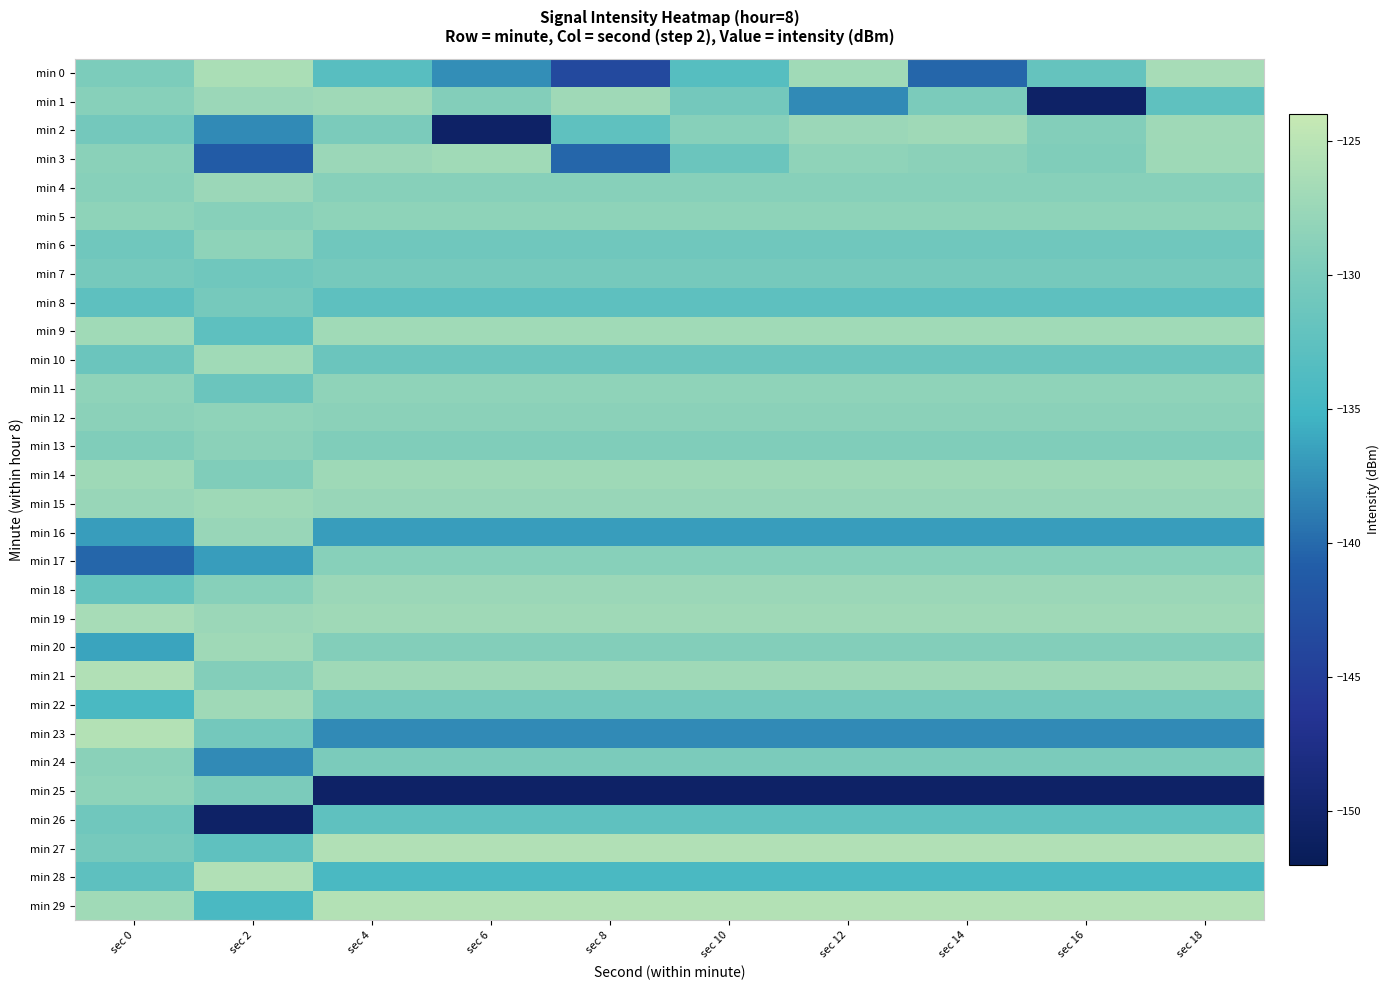

Reading left to right, transcribe all the data shown in this chart.

min 0: sec 0=-129.8	sec 2=-126.2	sec 4=-133.1	sec 6=-137.8	sec 8=-143.5	sec 10=-133.3	sec 12=-127.0	sec 14=-140.2	sec 16=-131.9	sec 18=-126.5
min 1: sec 0=-128.9	sec 2=-127.4	sec 4=-127.2	sec 6=-129.3	sec 8=-127.1	sec 10=-130.6	sec 12=-138.0	sec 14=-130.0	sec 16=-150.7	sec 18=-132.5
min 2: sec 0=-130.6	sec 2=-138.0	sec 4=-130.0	sec 6=-150.7	sec 8=-132.5	sec 10=-128.9	sec 12=-127.4	sec 14=-127.2	sec 16=-129.3	sec 18=-127.1
min 3: sec 0=-128.8	sec 2=-141.1	sec 4=-127.5	sec 6=-127.0	sec 8=-140.2	sec 10=-131.4	sec 12=-128.3	sec 14=-128.7	sec 16=-129.5	sec 18=-127.2
min 4: sec 0=-129.0	sec 2=-127.5	sec 4=-129.0	sec 6=-129.0	sec 8=-129.0	sec 10=-129.0	sec 12=-129.0	sec 14=-129.0	sec 16=-129.0	sec 18=-129.0
min 5: sec 0=-128.5	sec 2=-129.0	sec 4=-128.5	sec 6=-128.5	sec 8=-128.5	sec 10=-128.5	sec 12=-128.5	sec 14=-128.5	sec 16=-128.5	sec 18=-128.5
min 6: sec 0=-130.9	sec 2=-128.5	sec 4=-130.9	sec 6=-130.9	sec 8=-130.9	sec 10=-130.9	sec 12=-130.9	sec 14=-130.9	sec 16=-130.9	sec 18=-130.9
min 7: sec 0=-130.4	sec 2=-130.9	sec 4=-130.4	sec 6=-130.4	sec 8=-130.4	sec 10=-130.4	sec 12=-130.4	sec 14=-130.4	sec 16=-130.4	sec 18=-130.4
min 8: sec 0=-132.6	sec 2=-130.4	sec 4=-132.6	sec 6=-132.6	sec 8=-132.6	sec 10=-132.6	sec 12=-132.6	sec 14=-132.6	sec 16=-132.6	sec 18=-132.6
min 9: sec 0=-127.0	sec 2=-132.6	sec 4=-127.0	sec 6=-127.0	sec 8=-127.0	sec 10=-127.0	sec 12=-127.0	sec 14=-127.0	sec 16=-127.0	sec 18=-127.0
min 10: sec 0=-131.4	sec 2=-127.0	sec 4=-131.4	sec 6=-131.4	sec 8=-131.4	sec 10=-131.4	sec 12=-131.4	sec 14=-131.4	sec 16=-131.4	sec 18=-131.4
min 11: sec 0=-128.3	sec 2=-131.4	sec 4=-128.3	sec 6=-128.3	sec 8=-128.3	sec 10=-128.3	sec 12=-128.3	sec 14=-128.3	sec 16=-128.3	sec 18=-128.3
min 12: sec 0=-128.7	sec 2=-128.3	sec 4=-128.7	sec 6=-128.7	sec 8=-128.7	sec 10=-128.7	sec 12=-128.7	sec 14=-128.7	sec 16=-128.7	sec 18=-128.7
min 13: sec 0=-129.5	sec 2=-128.7	sec 4=-129.5	sec 6=-129.5	sec 8=-129.5	sec 10=-129.5	sec 12=-129.5	sec 14=-129.5	sec 16=-129.5	sec 18=-129.5
min 14: sec 0=-127.2	sec 2=-129.5	sec 4=-127.2	sec 6=-127.2	sec 8=-127.2	sec 10=-127.2	sec 12=-127.2	sec 14=-127.2	sec 16=-127.2	sec 18=-127.2
min 15: sec 0=-127.6	sec 2=-127.2	sec 4=-127.6	sec 6=-127.6	sec 8=-127.6	sec 10=-127.6	sec 12=-127.6	sec 14=-127.6	sec 16=-127.6	sec 18=-127.6
min 16: sec 0=-136.8	sec 2=-127.6	sec 4=-136.8	sec 6=-136.8	sec 8=-136.8	sec 10=-136.8	sec 12=-136.8	sec 14=-136.8	sec 16=-136.8	sec 18=-136.8
min 17: sec 0=-140.2	sec 2=-136.8	sec 4=-128.9	sec 6=-128.9	sec 8=-128.9	sec 10=-128.9	sec 12=-128.9	sec 14=-128.9	sec 16=-128.9	sec 18=-128.9
min 18: sec 0=-131.9	sec 2=-128.9	sec 4=-127.4	sec 6=-127.4	sec 8=-127.4	sec 10=-127.4	sec 12=-127.4	sec 14=-127.4	sec 16=-127.4	sec 18=-127.4
min 19: sec 0=-126.5	sec 2=-127.4	sec 4=-127.2	sec 6=-127.2	sec 8=-127.2	sec 10=-127.2	sec 12=-127.2	sec 14=-127.2	sec 16=-127.2	sec 18=-127.2
min 20: sec 0=-136.3	sec 2=-127.2	sec 4=-129.3	sec 6=-129.3	sec 8=-129.3	sec 10=-129.3	sec 12=-129.3	sec 14=-129.3	sec 16=-129.3	sec 18=-129.3
min 21: sec 0=-125.7	sec 2=-129.3	sec 4=-127.1	sec 6=-127.1	sec 8=-127.1	sec 10=-127.1	sec 12=-127.1	sec 14=-127.1	sec 16=-127.1	sec 18=-127.1
min 22: sec 0=-134.4	sec 2=-127.1	sec 4=-130.6	sec 6=-130.6	sec 8=-130.6	sec 10=-130.6	sec 12=-130.6	sec 14=-130.6	sec 16=-130.6	sec 18=-130.6
min 23: sec 0=-125.6	sec 2=-130.6	sec 4=-138.0	sec 6=-138.0	sec 8=-138.0	sec 10=-138.0	sec 12=-138.0	sec 14=-138.0	sec 16=-138.0	sec 18=-138.0
min 24: sec 0=-128.8	sec 2=-138.0	sec 4=-130.0	sec 6=-130.0	sec 8=-130.0	sec 10=-130.0	sec 12=-130.0	sec 14=-130.0	sec 16=-130.0	sec 18=-130.0
min 25: sec 0=-128.5	sec 2=-130.0	sec 4=-150.7	sec 6=-150.7	sec 8=-150.7	sec 10=-150.7	sec 12=-150.7	sec 14=-150.7	sec 16=-150.7	sec 18=-150.7
min 26: sec 0=-130.9	sec 2=-150.7	sec 4=-132.5	sec 6=-132.5	sec 8=-132.5	sec 10=-132.5	sec 12=-132.5	sec 14=-132.5	sec 16=-132.5	sec 18=-132.5
min 27: sec 0=-130.4	sec 2=-132.5	sec 4=-125.7	sec 6=-125.7	sec 8=-125.7	sec 10=-125.7	sec 12=-125.7	sec 14=-125.7	sec 16=-125.7	sec 18=-125.7
min 28: sec 0=-132.6	sec 2=-125.7	sec 4=-134.4	sec 6=-134.4	sec 8=-134.4	sec 10=-134.4	sec 12=-134.4	sec 14=-134.4	sec 16=-134.4	sec 18=-134.4
min 29: sec 0=-127.0	sec 2=-134.4	sec 4=-125.6	sec 6=-125.6	sec 8=-125.6	sec 10=-125.6	sec 12=-125.6	sec 14=-125.6	sec 16=-125.6	sec 18=-125.6